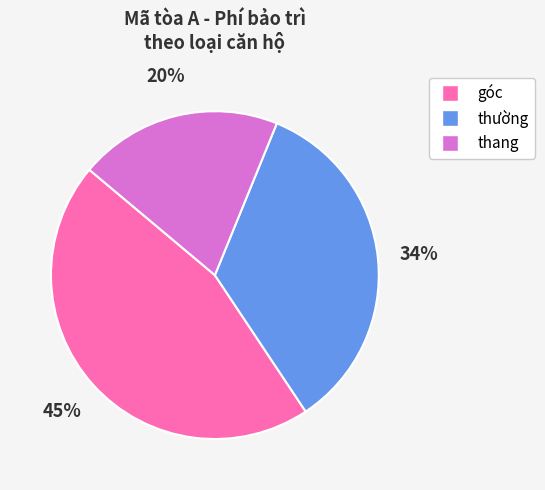

Which slice is the largest?

góc